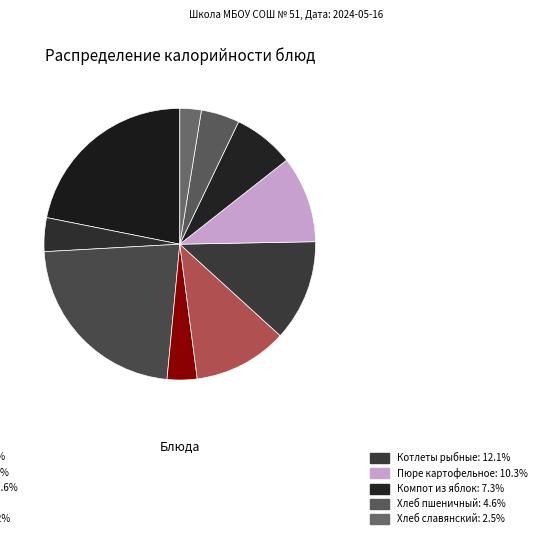

Count the number of slices in the pie.

10